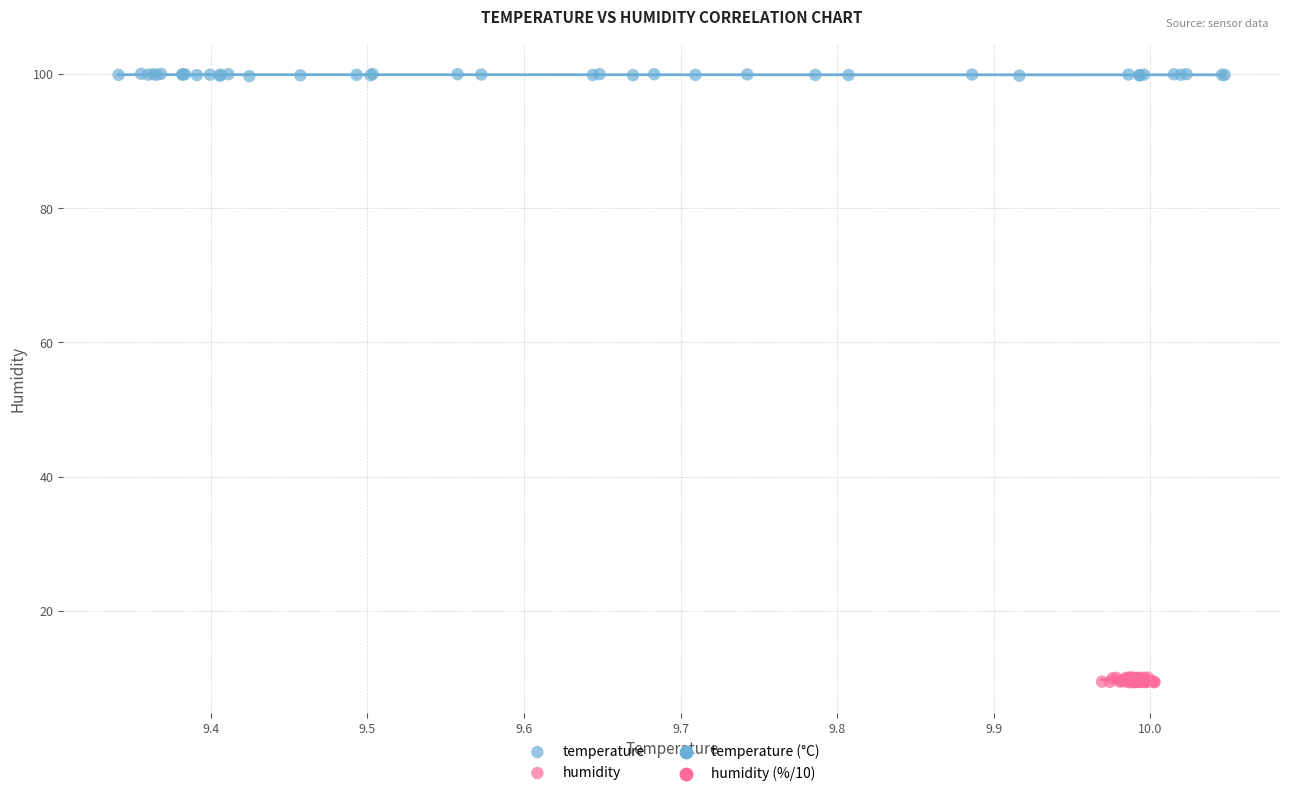

Which series contains the highest Y value?

temperature